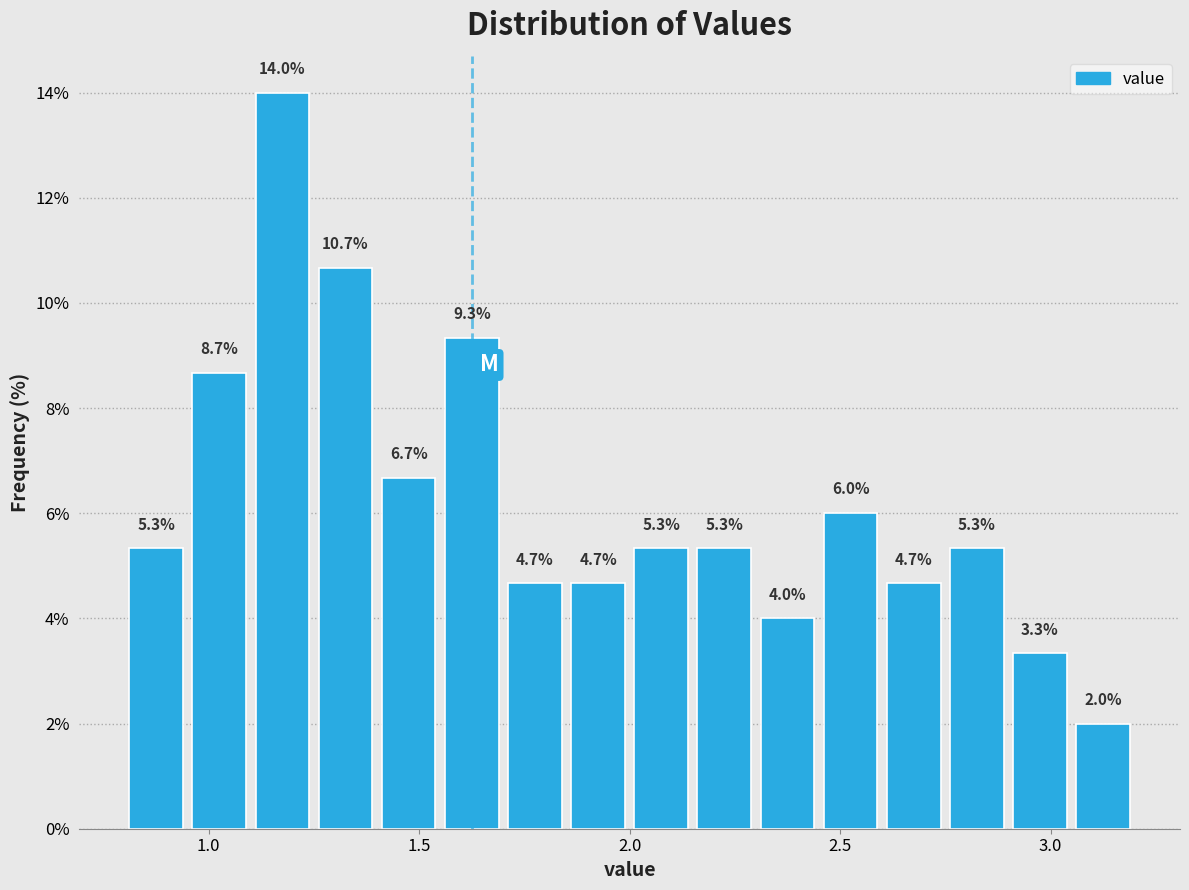

Around what value on the x-axis is the tallest bar? Give the approximate position of its centre, as read against the axis.

1.20